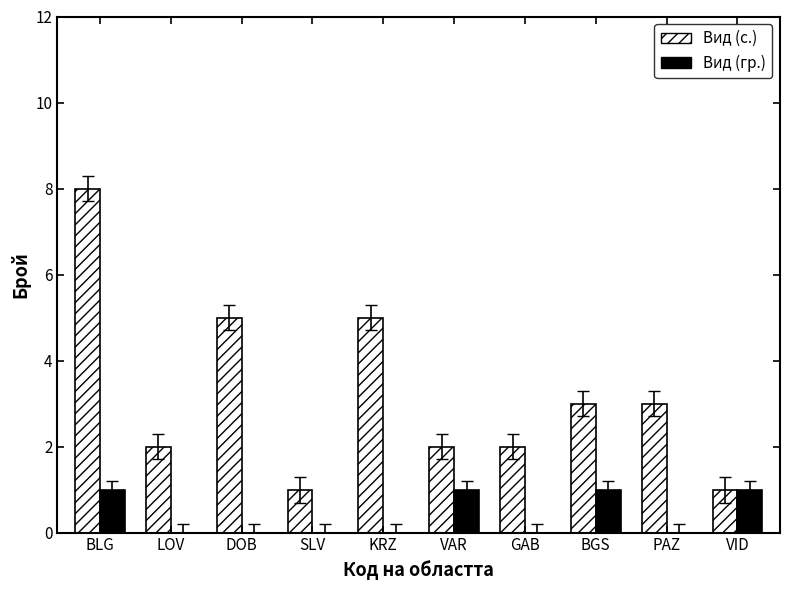

Reading left to right, transcribe all the data shown in this chart.

Вид (с.): 8	2	5	1	5	2	2	3	3	1
Вид (гр.): 1	0	0	0	0	1	0	1	0	1